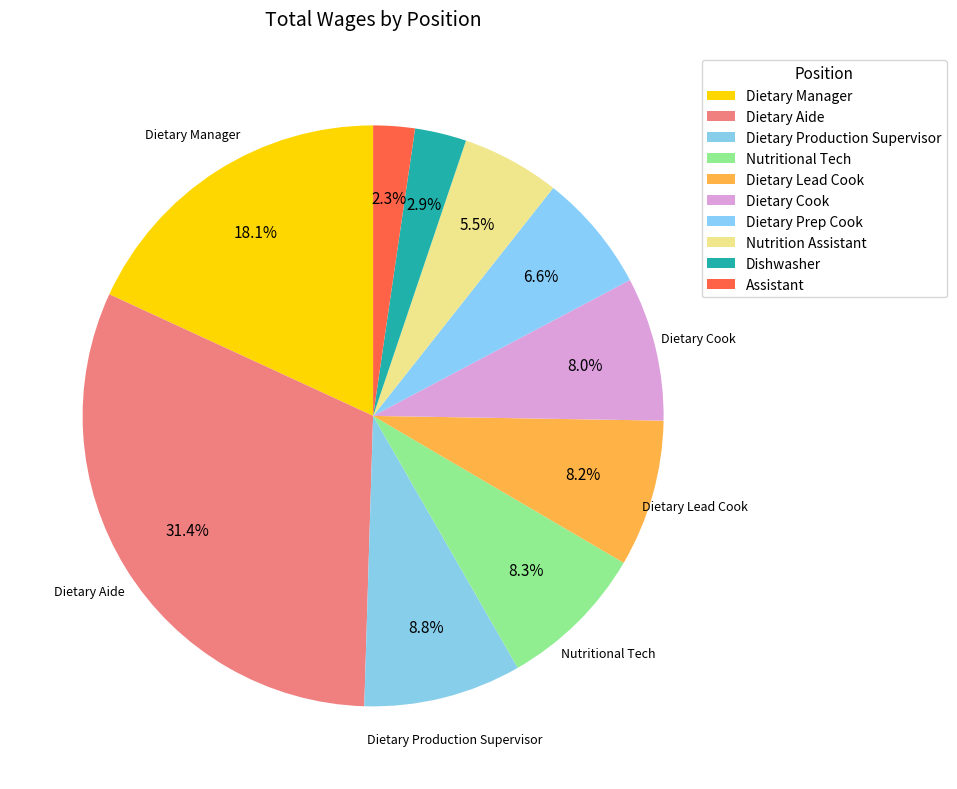

What percentage is the Nutritional Tech slice, to the nearest percent?

8%